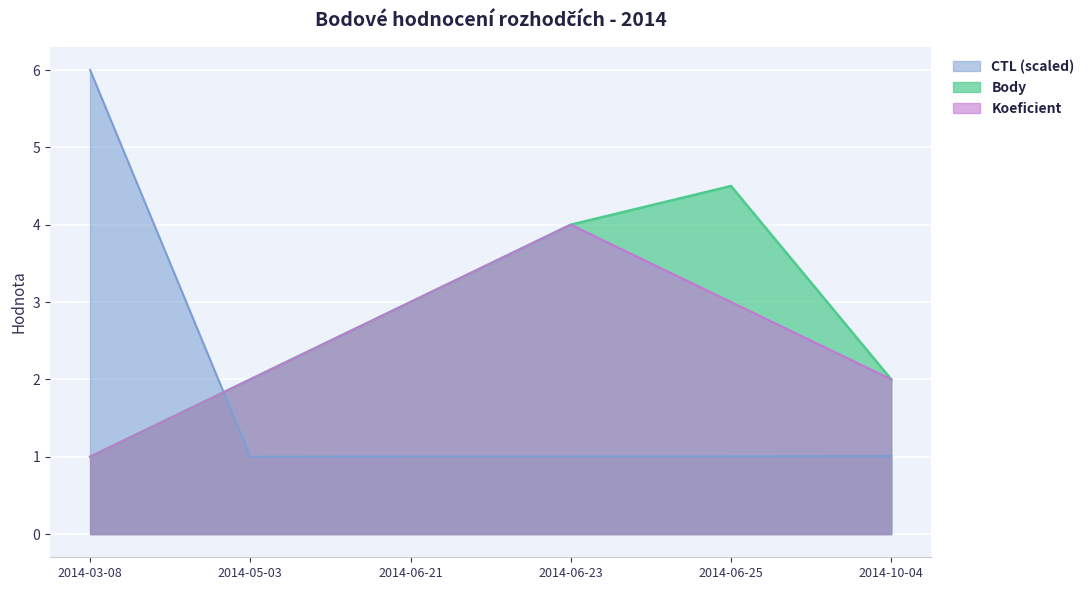

What is the label of the 1st point from the right?

2014-10-04